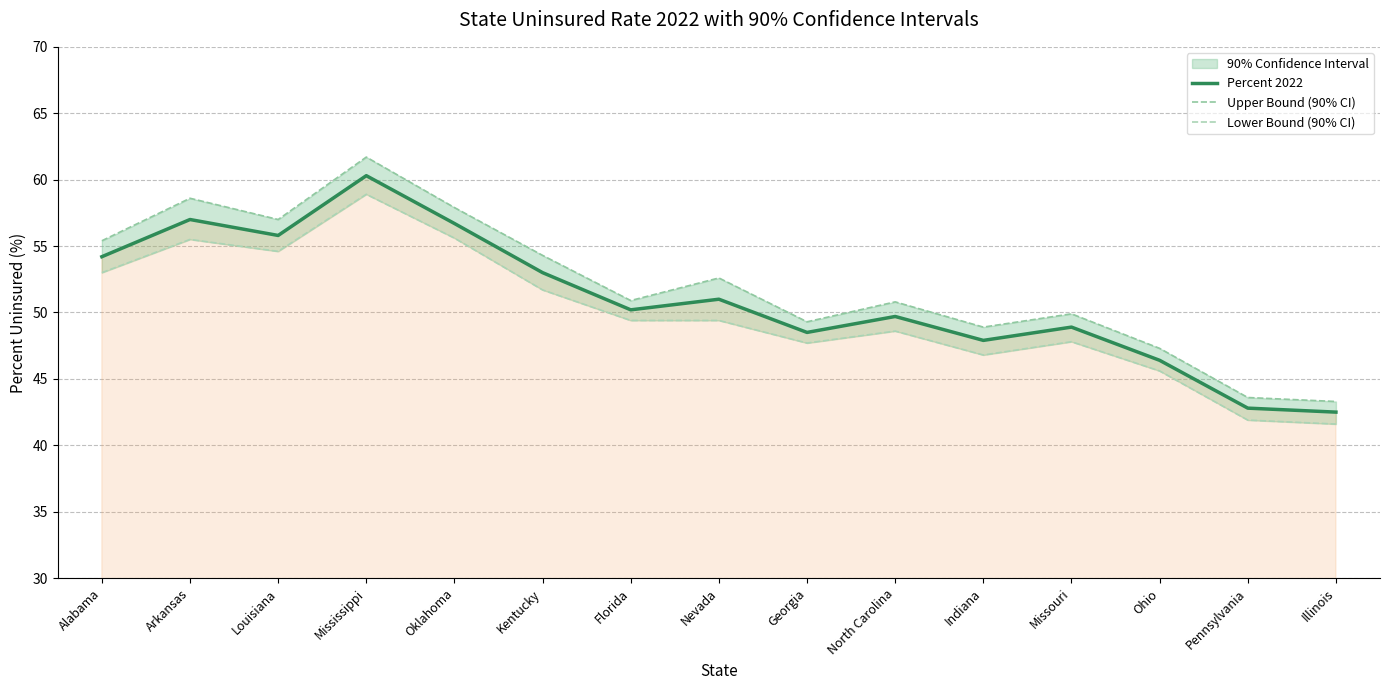

Reading left to right, extract all data points from this chart.

Percent 2022: Alabama=54.2	Arkansas=57.0	Louisiana=55.8	Mississippi=60.3	Oklahoma=56.7	Kentucky=53.0	Florida=50.2	Nevada=51.0	Georgia=48.5	North Carolina=49.7	Indiana=47.9	Missouri=48.9	Ohio=46.4	Pennsylvania=42.8	Illinois=42.5
Upper Bound (90% CI): Alabama=55.4	Arkansas=58.6	Louisiana=57.0	Mississippi=61.7	Oklahoma=57.9	Kentucky=54.3	Florida=50.9	Nevada=52.6	Georgia=49.3	North Carolina=50.8	Indiana=48.9	Missouri=49.9	Ohio=47.3	Pennsylvania=43.6	Illinois=43.3
Lower Bound (90% CI): Alabama=53.0	Arkansas=55.5	Louisiana=54.6	Mississippi=58.9	Oklahoma=55.6	Kentucky=51.7	Florida=49.4	Nevada=49.4	Georgia=47.7	North Carolina=48.6	Indiana=46.8	Missouri=47.8	Ohio=45.6	Pennsylvania=41.9	Illinois=41.6